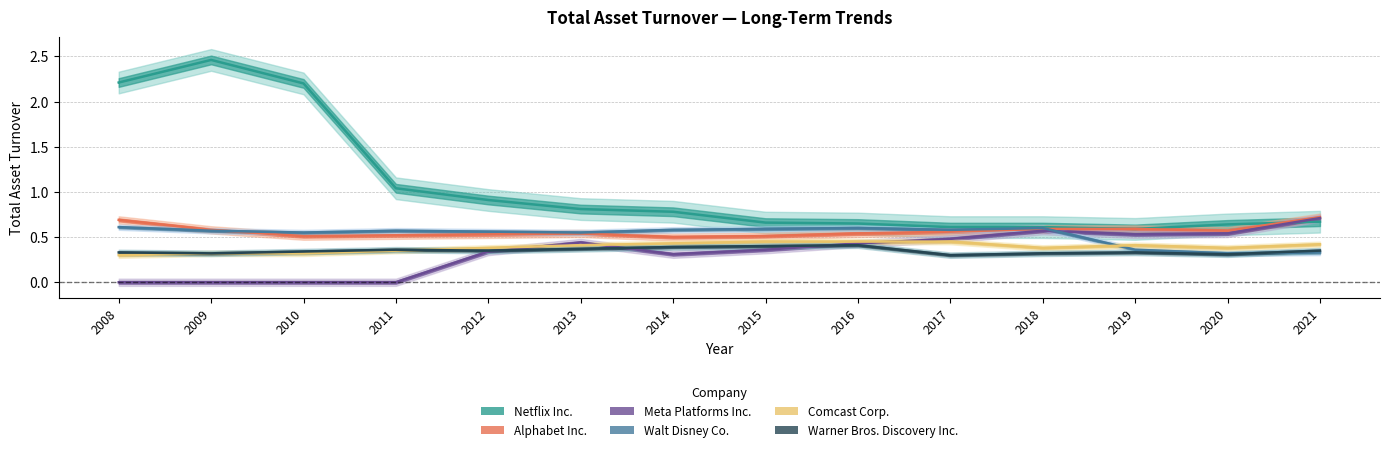

In Walt Disney Co., how many points are higher than both neighbors (excluding endpoints)?

3